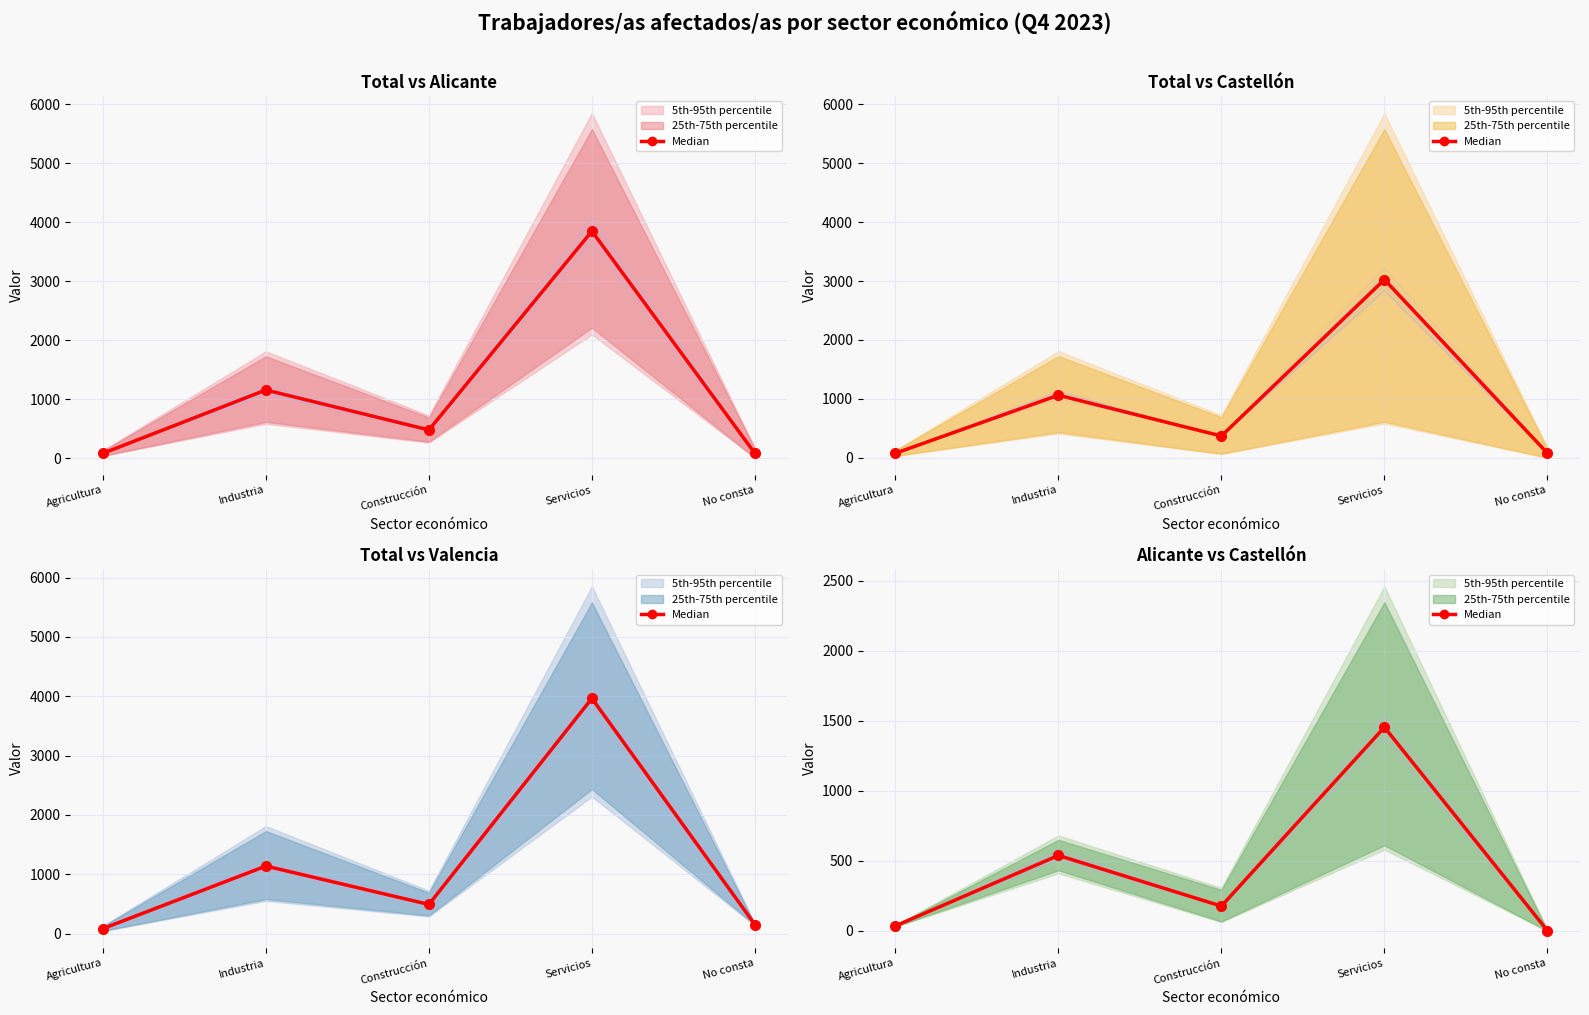

True or false: the data has more than 2 interior local peaks.

False